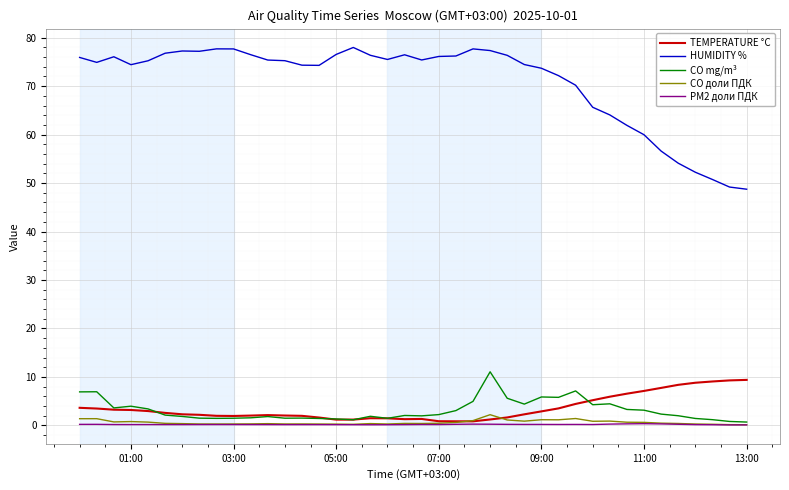

What is the maximum value shown in the chart?

78.0